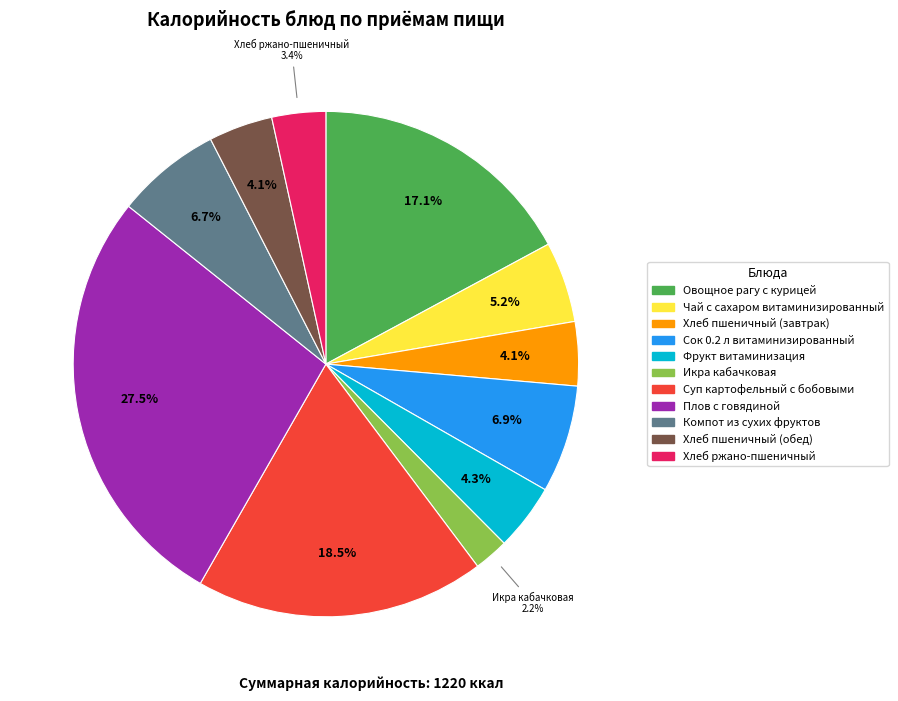

Is Чай с сахаром витаминизированный the majority of the pie?

No